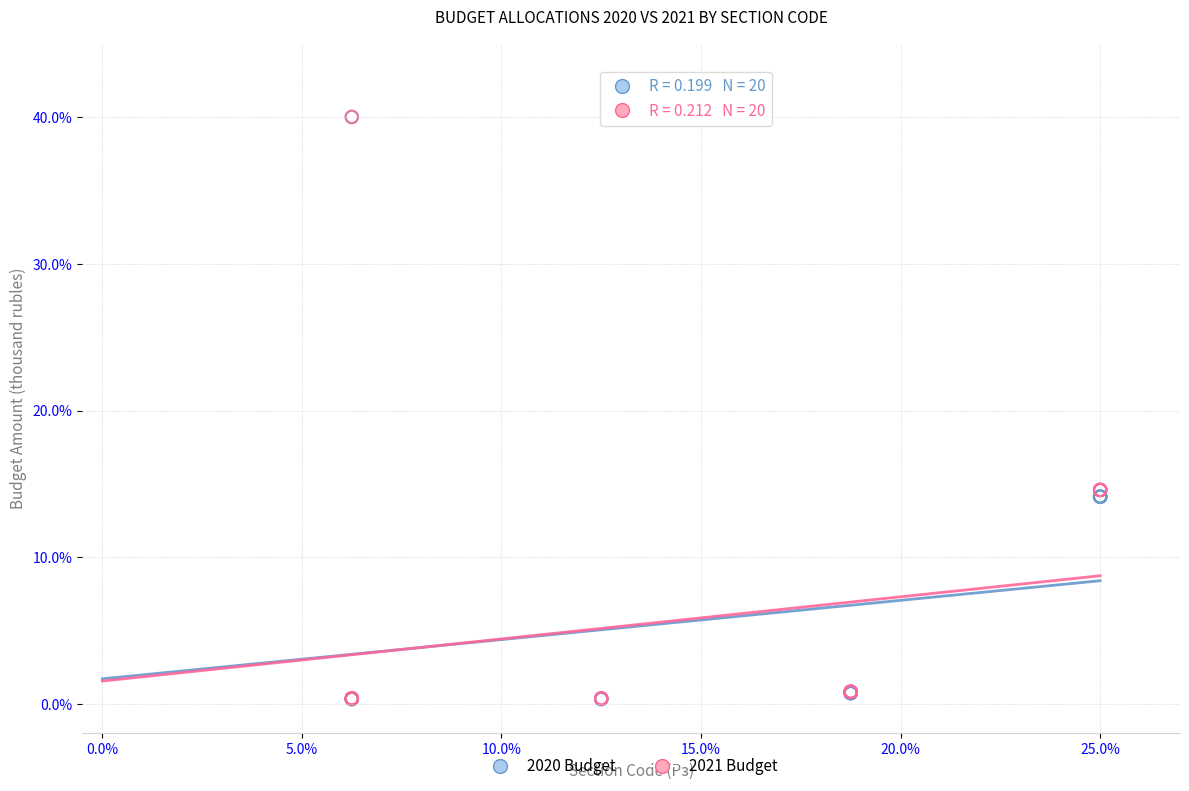

What are all the series names shown in the legend?

2020 Budget, 2021 Budget